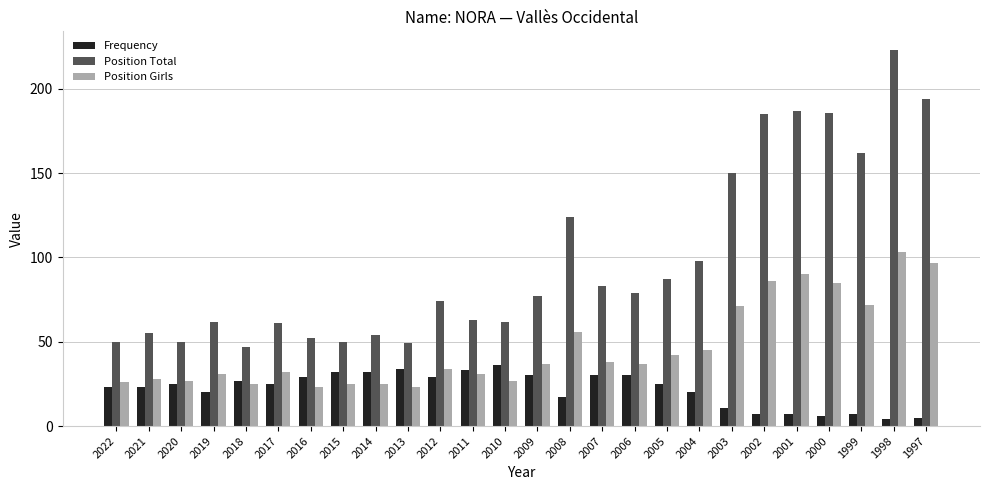

At how many categories does at least one series exceed 158?

6